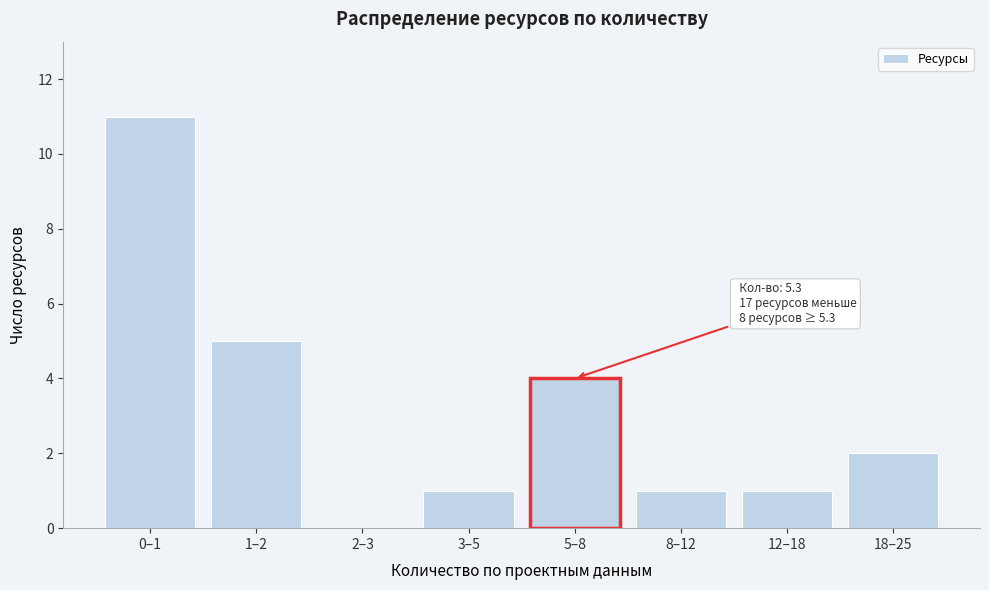

Reading right to left, transcribe all the data shown in this chart.

18–25=2	12–18=1	8–12=1	5–8=4	3–5=1	2–3=0	1–2=5	0–1=11